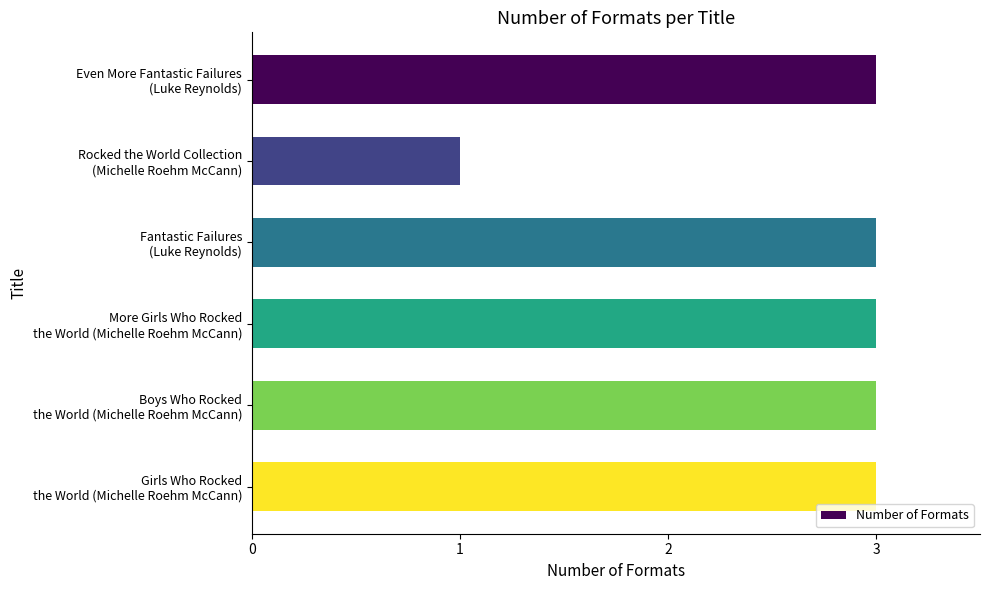

Reading bottom to top, what are all the values shown in this chart?

3	3	3	3	1	3